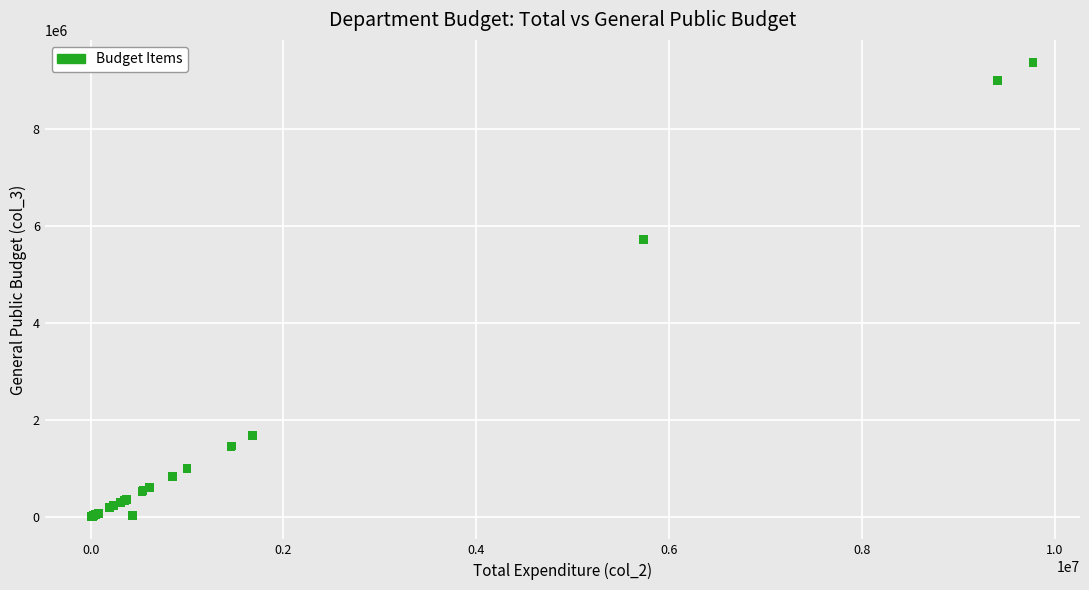

What Y value in the scatter plot is closest to 4692566?

5732593.6